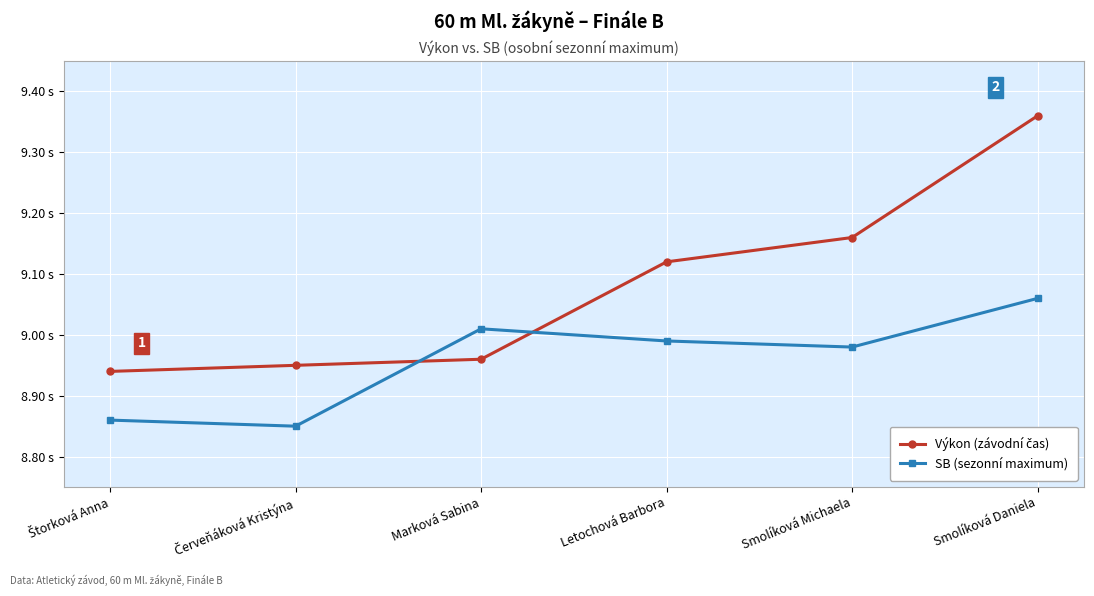

Which series has the largest total across all categories?

Výkon (závodní čas)